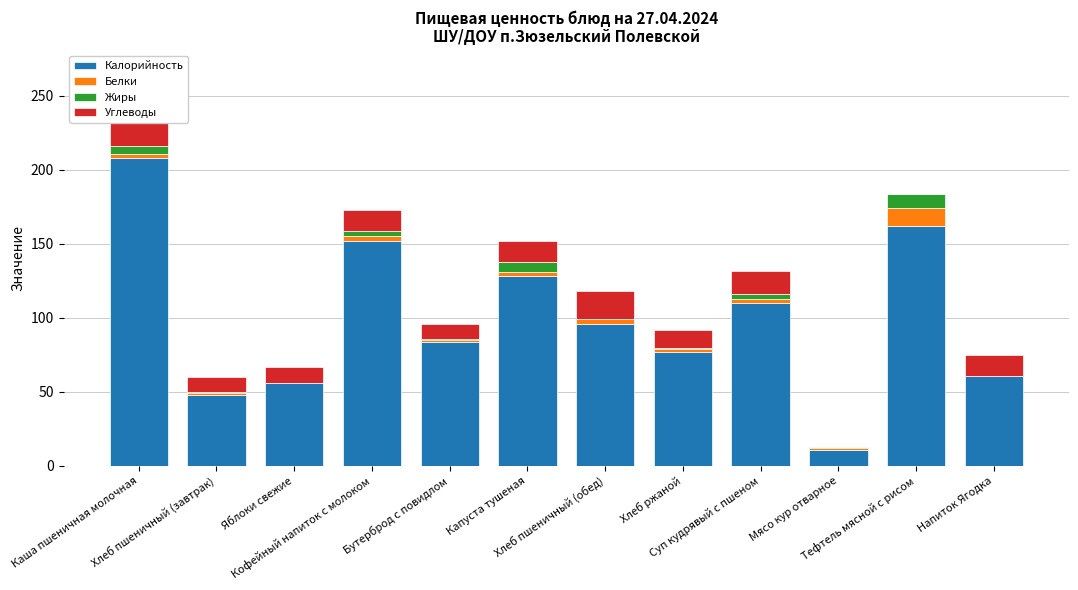

The value of Жиры at Хлеб ржаной is 1. True or false?

True